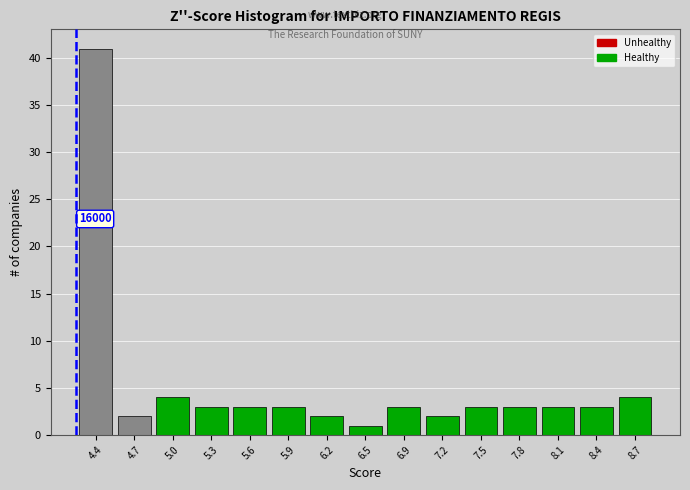

Which range on the x-axis has the tallest bar?

4.20 to 4.50